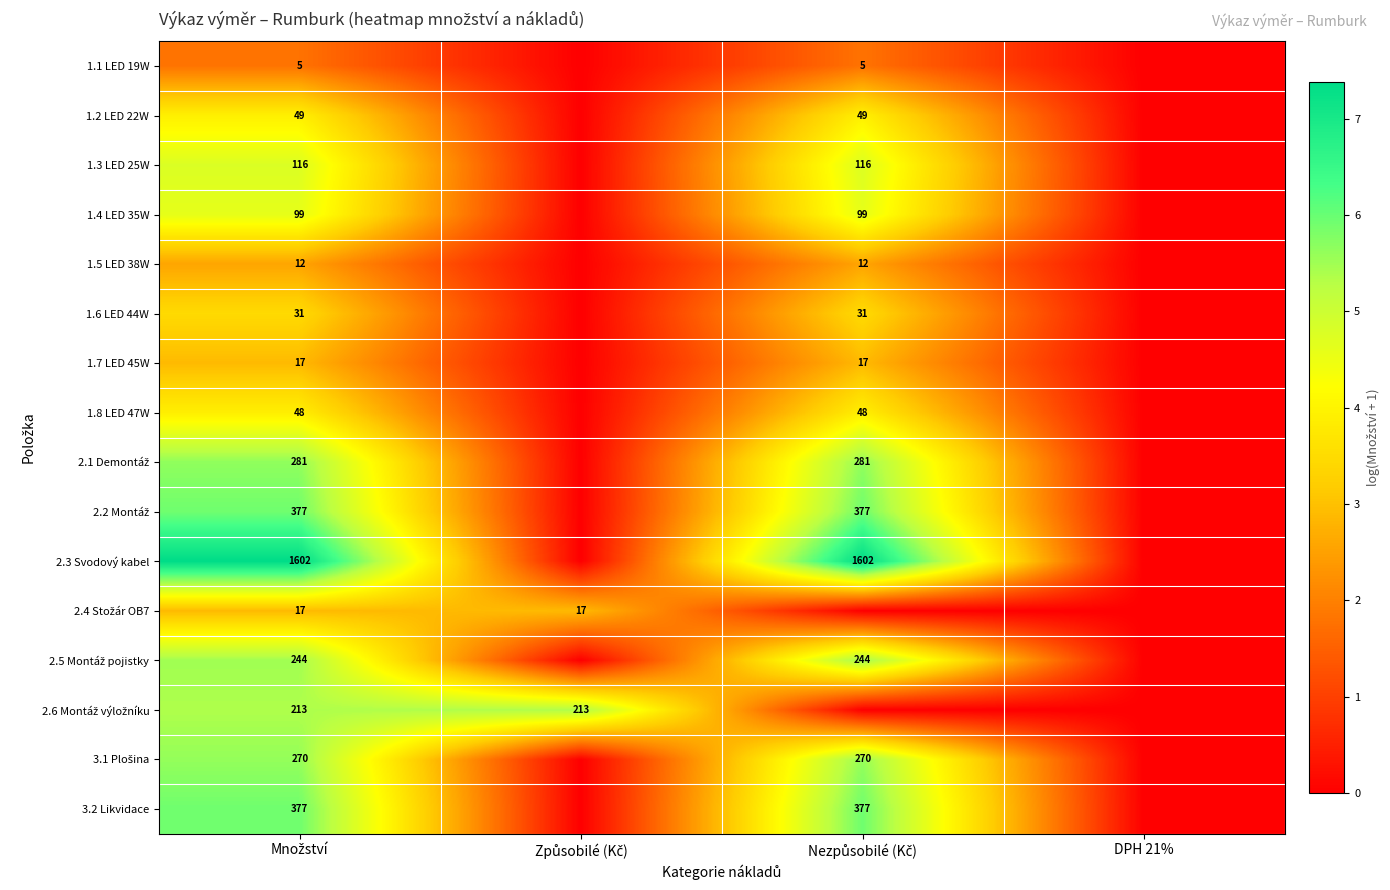

At which label is 1.5 LED 38W closest to 1?

Způsobilé (Kč)